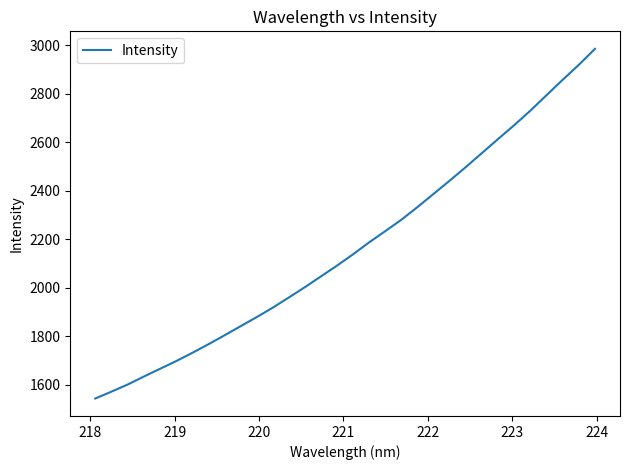

What is the difference between the maximum and minimum values?

1440.6